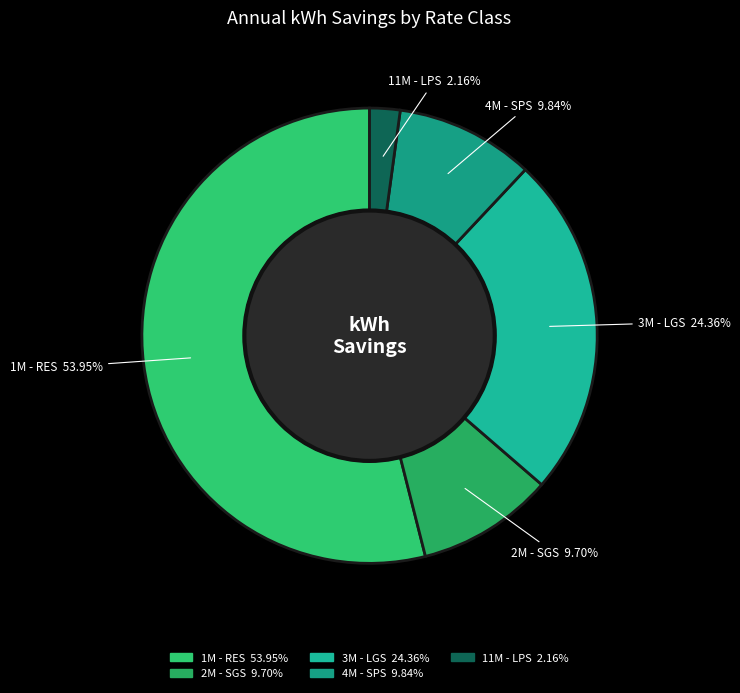

To the nearest percent, what is the difference between the largest and smallest slice percentages?

52%